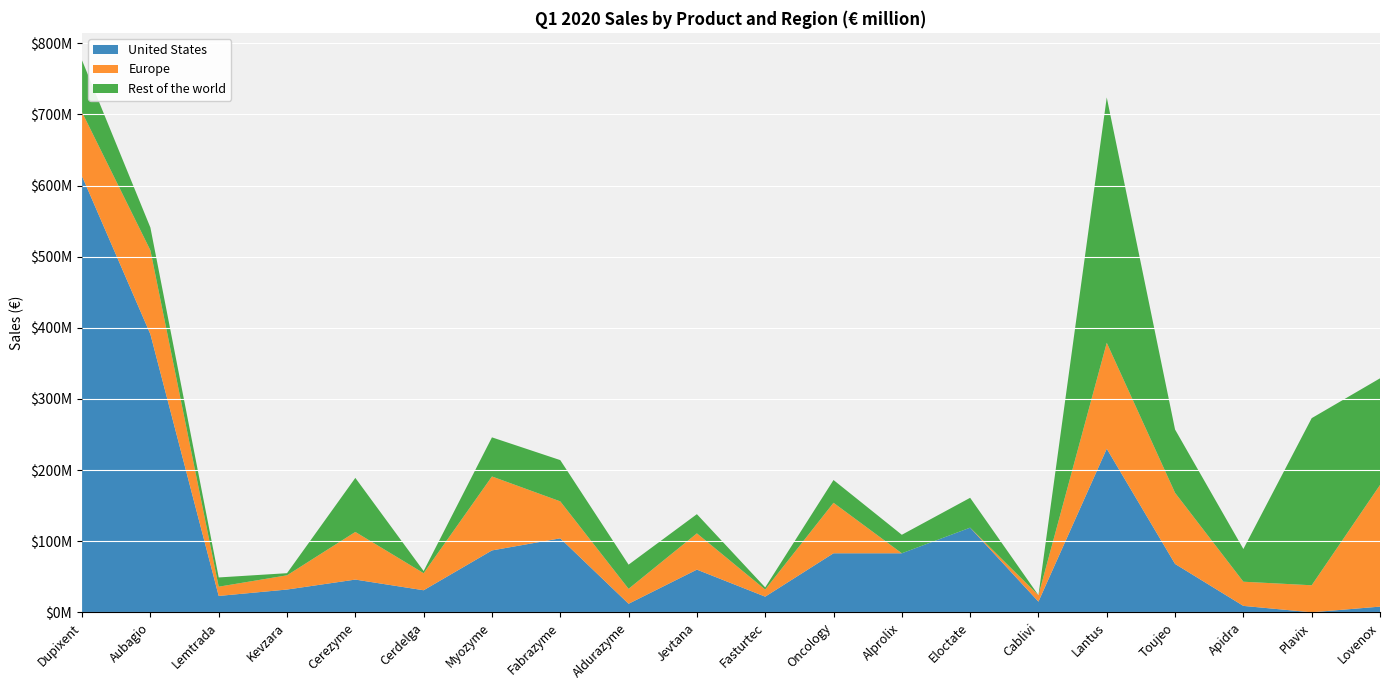

Reading left to right, extract all data points from this chart.

United States: 613000000	391000000	23000000	32000000	46000000	31000000	87000000	104000000	12000000	60000000	22000000	83000000	83000000	119000000	15000000	230000000	68000000	9000000	0	8000000
Europe: 90000000	118000000	13000000	20000000	67000000	24000000	104000000	52000000	21000000	51000000	10000000	71000000	0	0	9000000	149000000	100000000	34000000	38000000	171000000
Rest of the world: 73000000	32000000	13000000	3000000	76000000	3000000	55000000	58000000	34000000	27000000	3000000	32000000	26000000	42000000	0	345000000	89000000	46000000	235000000	150000000